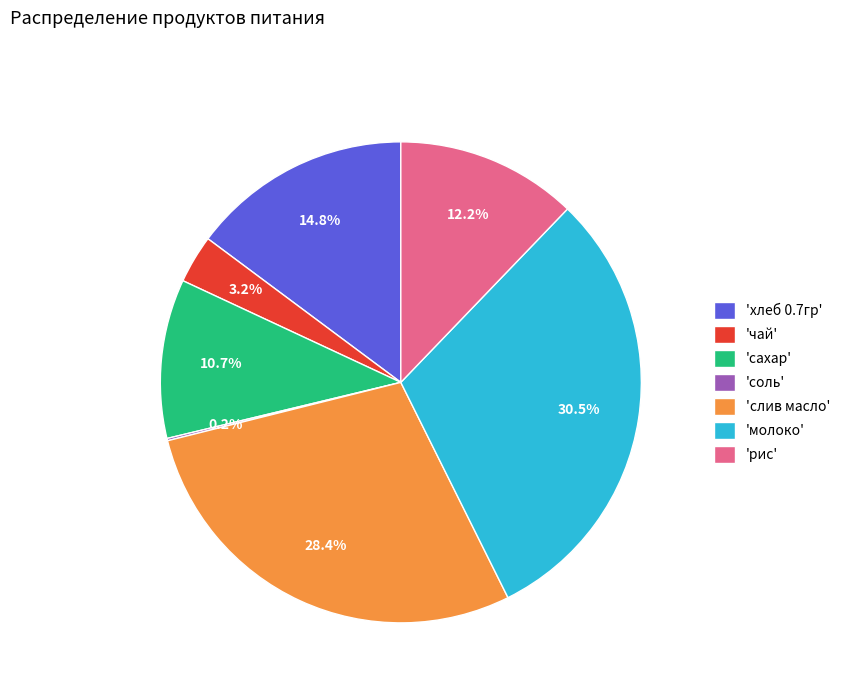

Which category has the biggest portion of the pie?

'молоко'